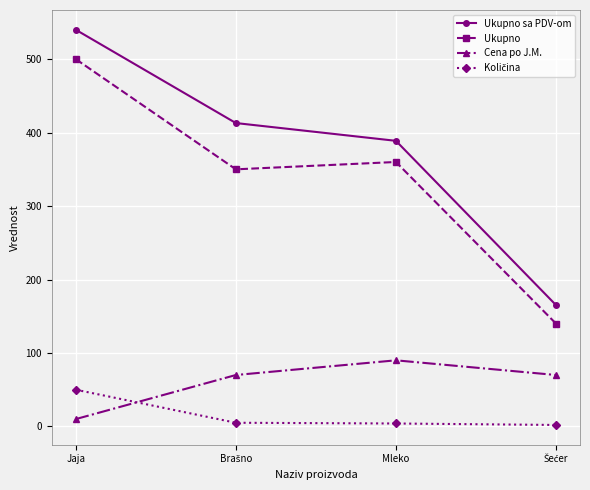

Which label corresponds to the largest value in the chart?

Jaja